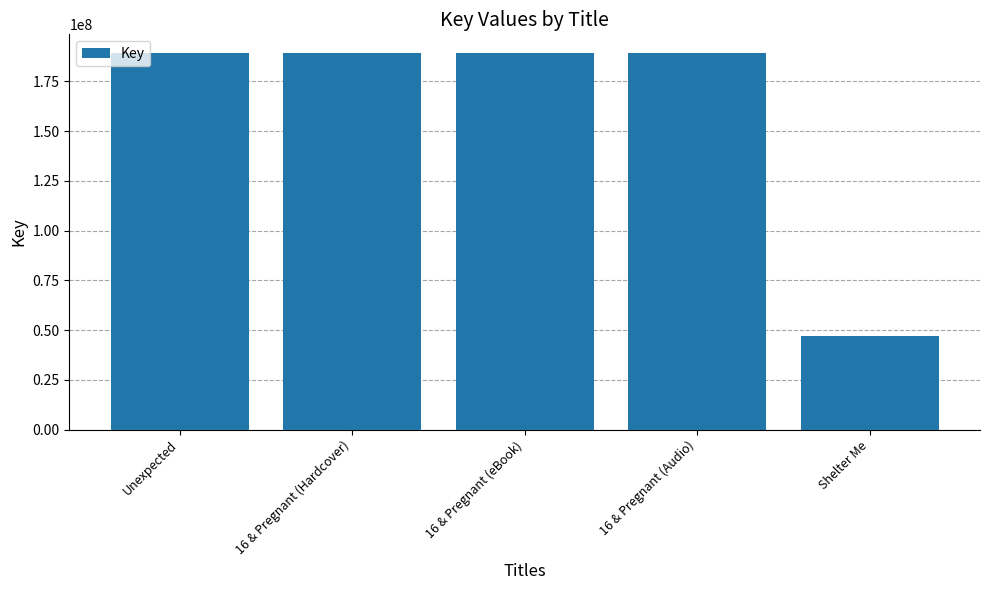

What is the maximum value shown in the chart?

189200583